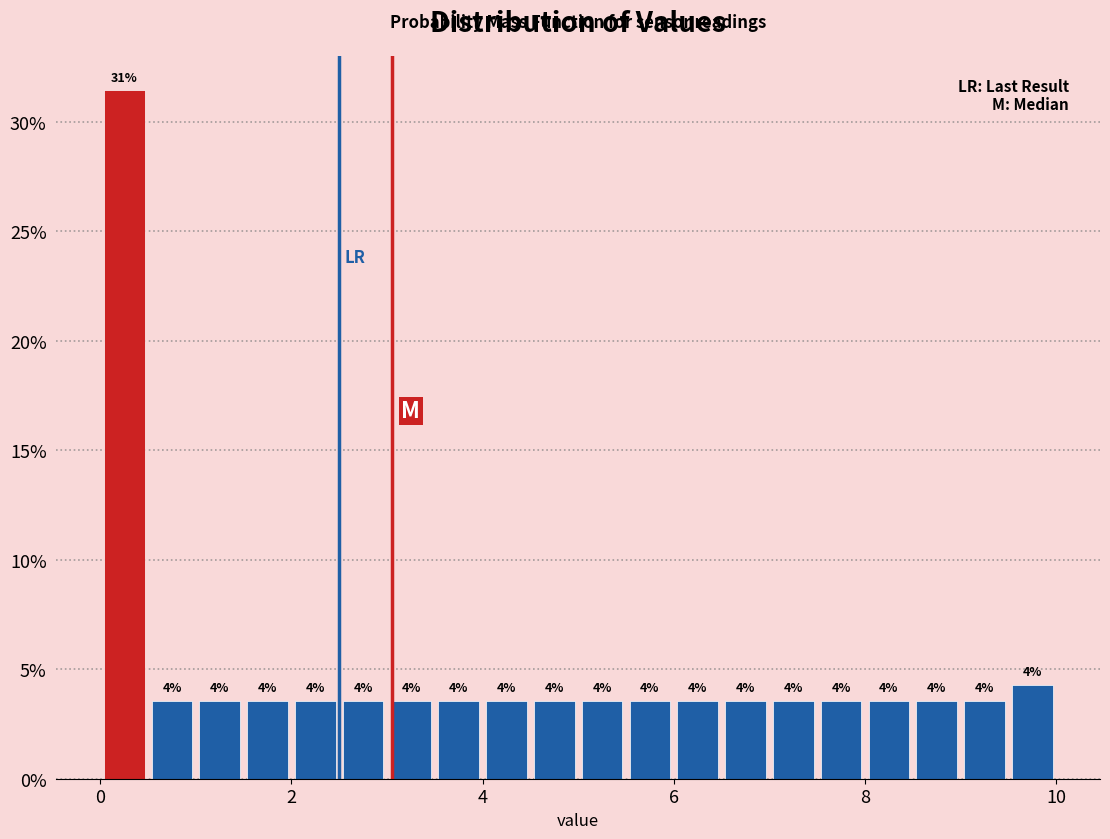

Read against the x-axis, roughly where is the centre of the tallest bar?

0.2